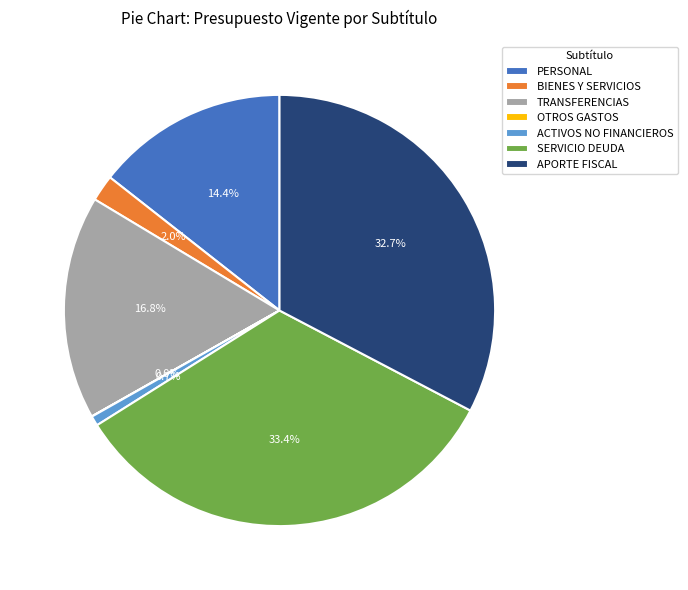

What is the total percentage of BIENES Y SERVICIOS and PERSONAL?

16.4%